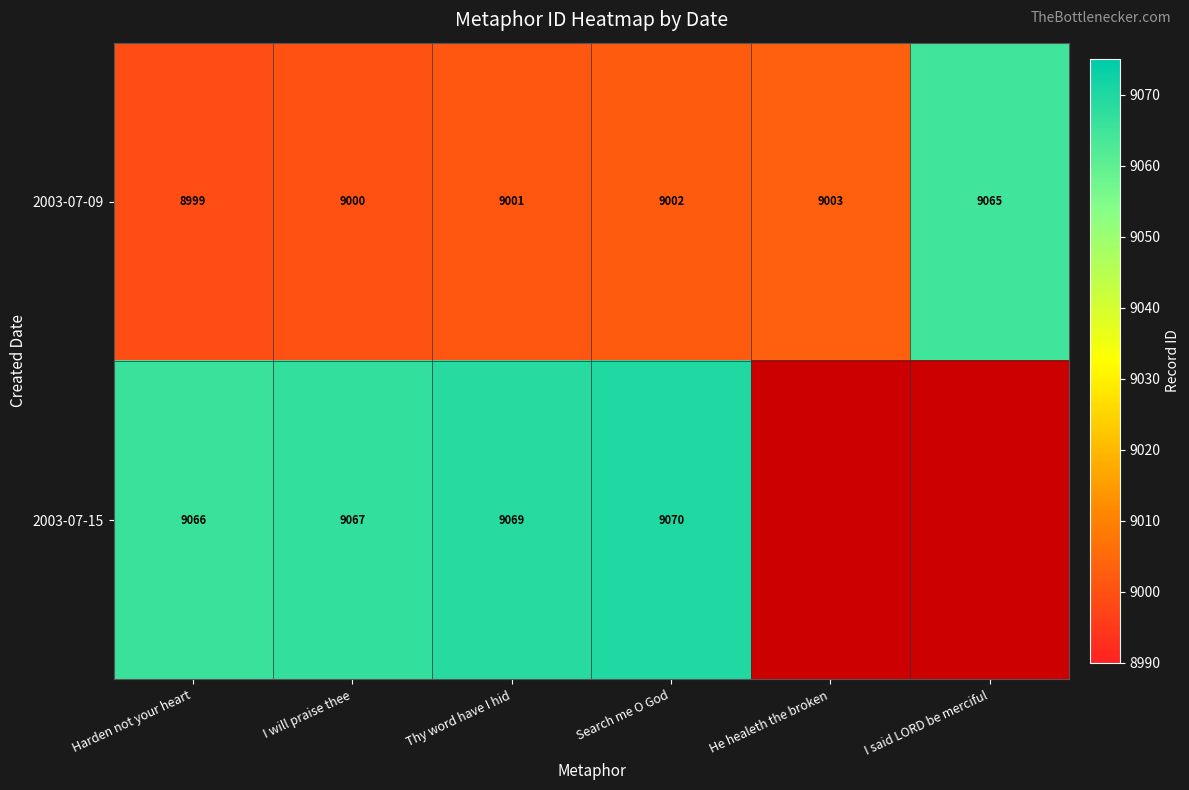

What is the sum of all 2003-07-09 values?

54070